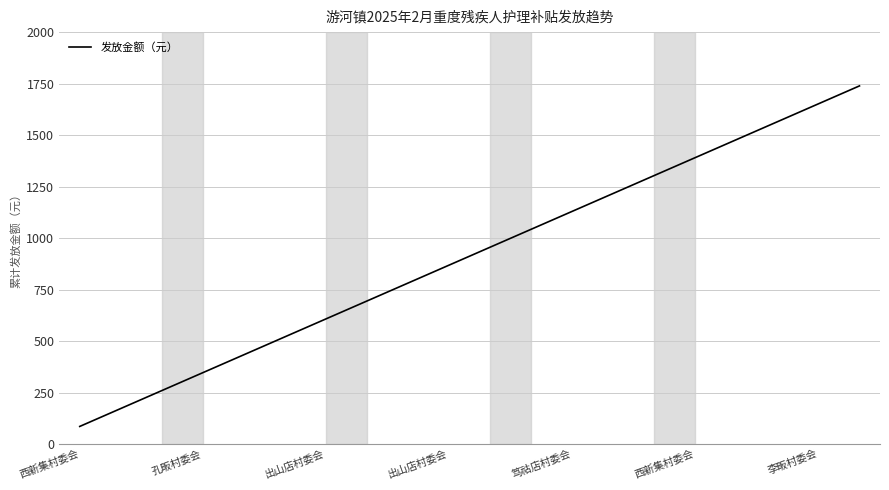

What is the greatest value displayed?

1740